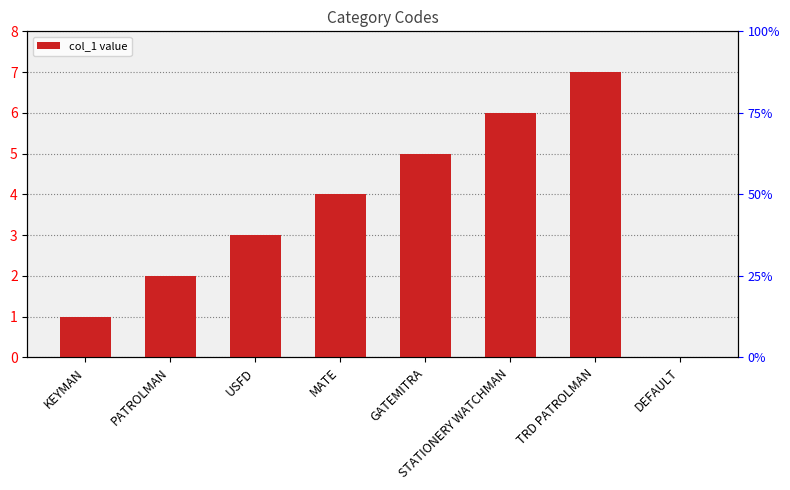

How many positive values are there?

7